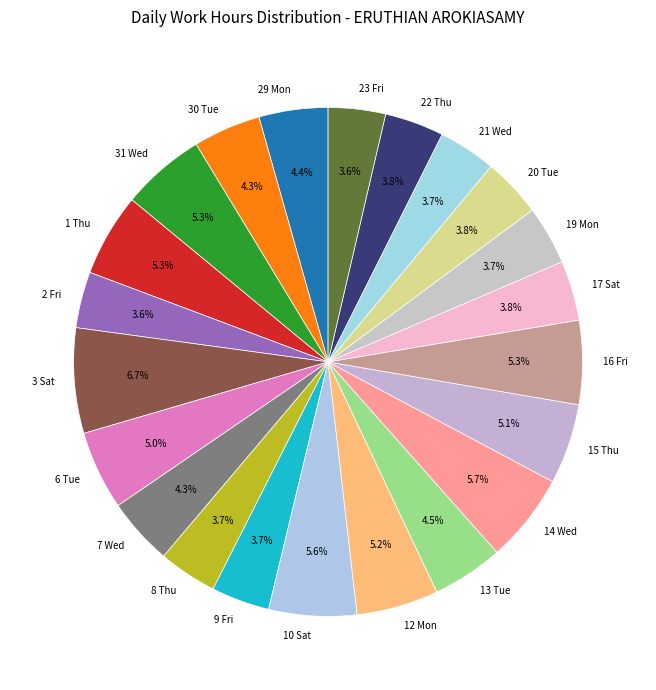

To the nearest percent, what portion does 22 Thu represent?

4%